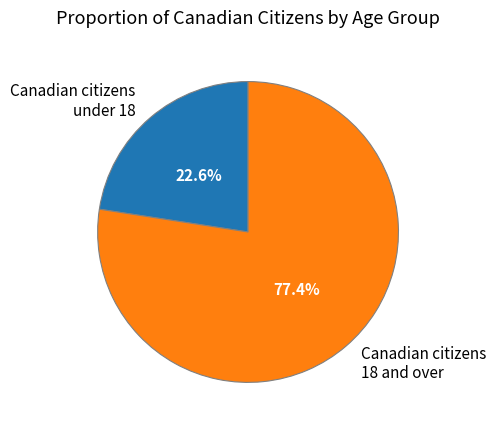

Which category accounts for the majority?

Canadian citizens 18 and over